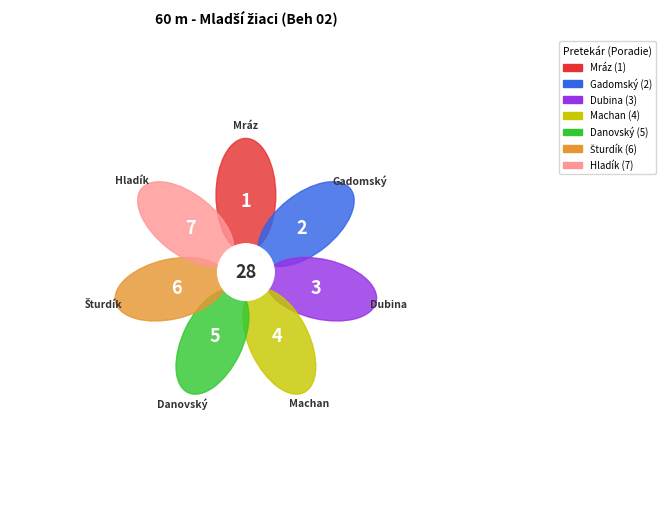

To the nearest percent, what percentage of the pie is Hladík Filip?

25%